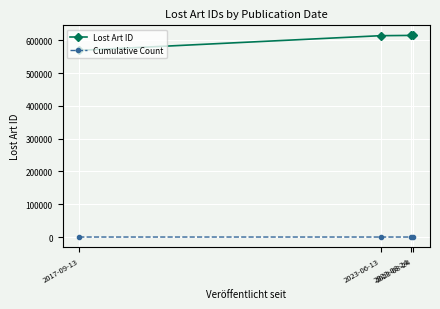

What is the average value of the Cumulative Count series?

2